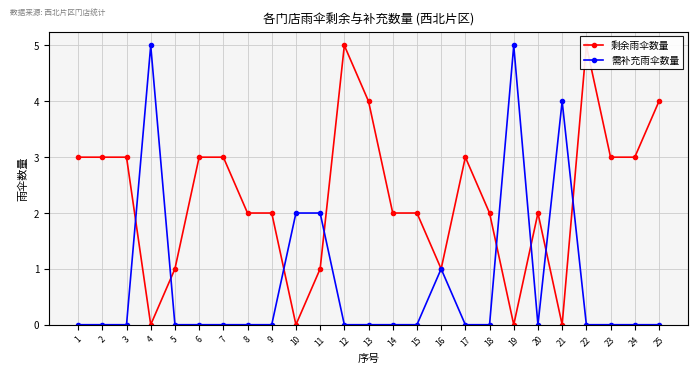

Which category has the highest value in the 剩余雨伞数量 series?

12